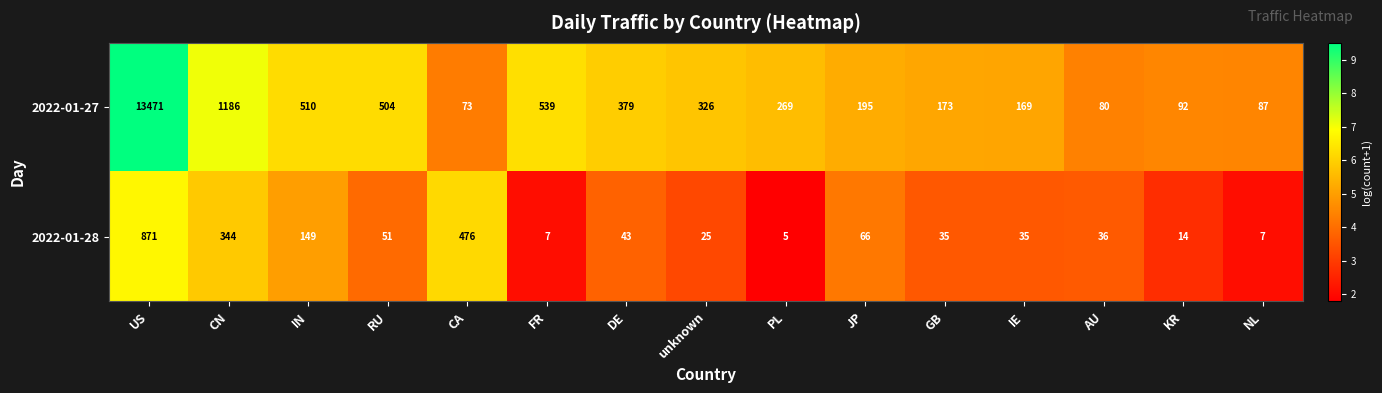

Is it true that 2022-01-27 equals 662 at RU?

False